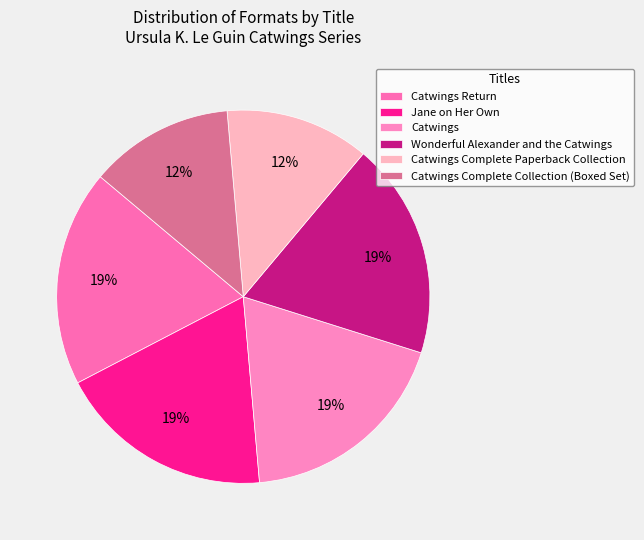

What percentage is the Catwings Return slice, to the nearest percent?

19%